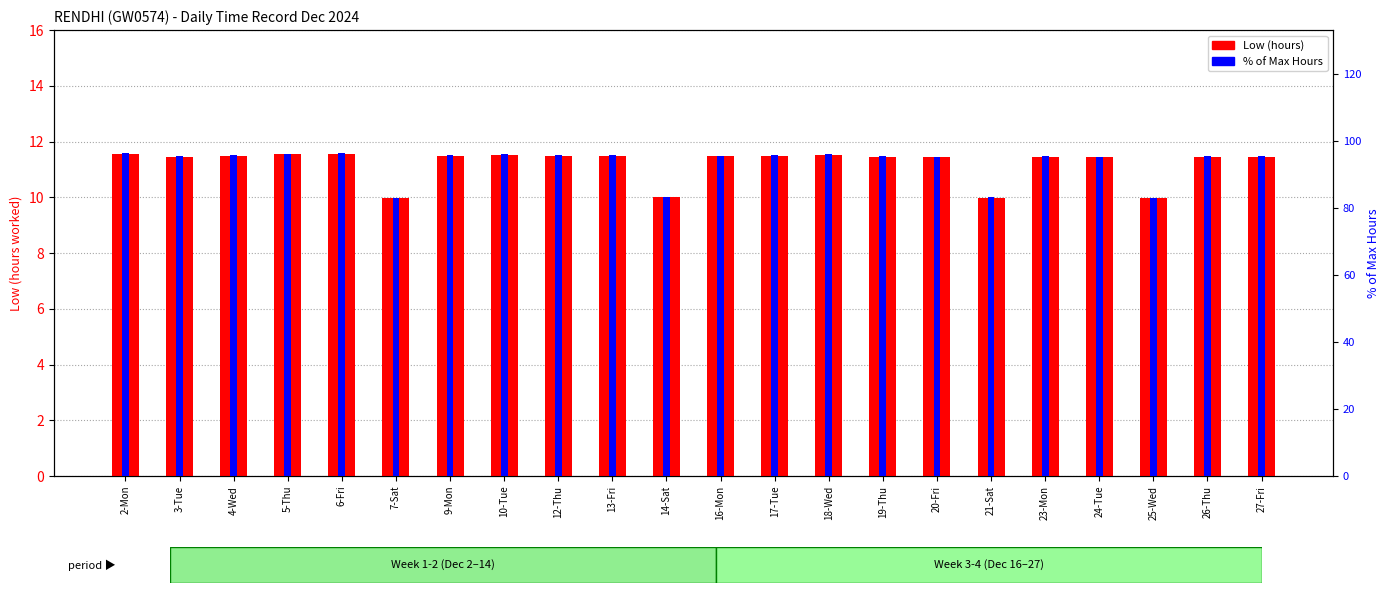

How many values in the % of Max Hours series are below 95?

4